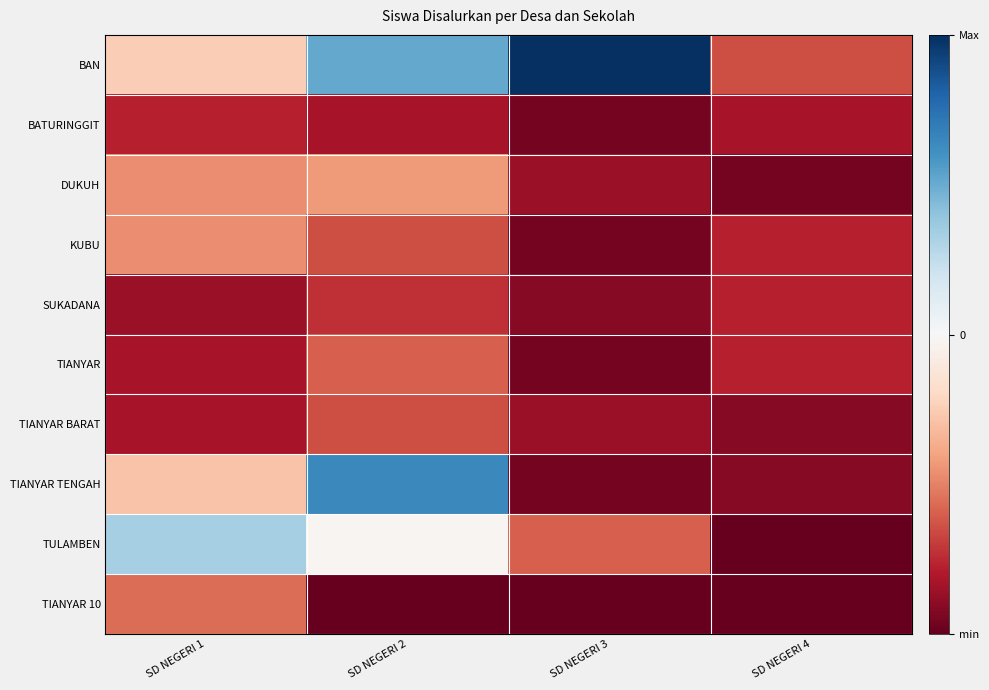

At which category does the chart reach its minimum across all series?

SD NEGERI 4